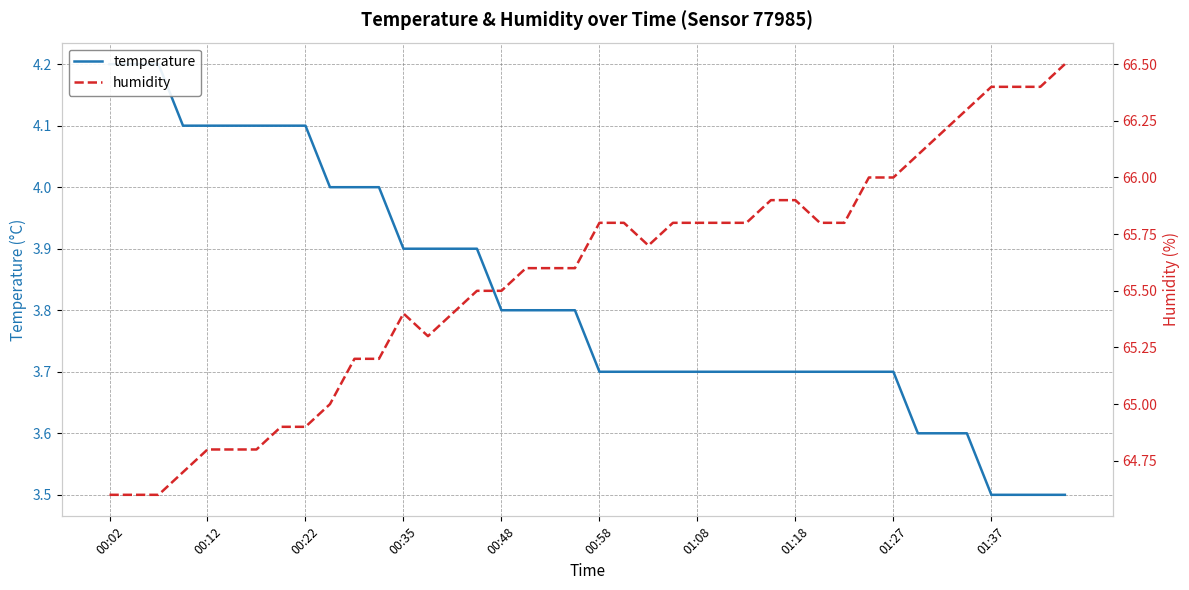

Rank the series by their average value, from lowest to highest.

temperature, humidity